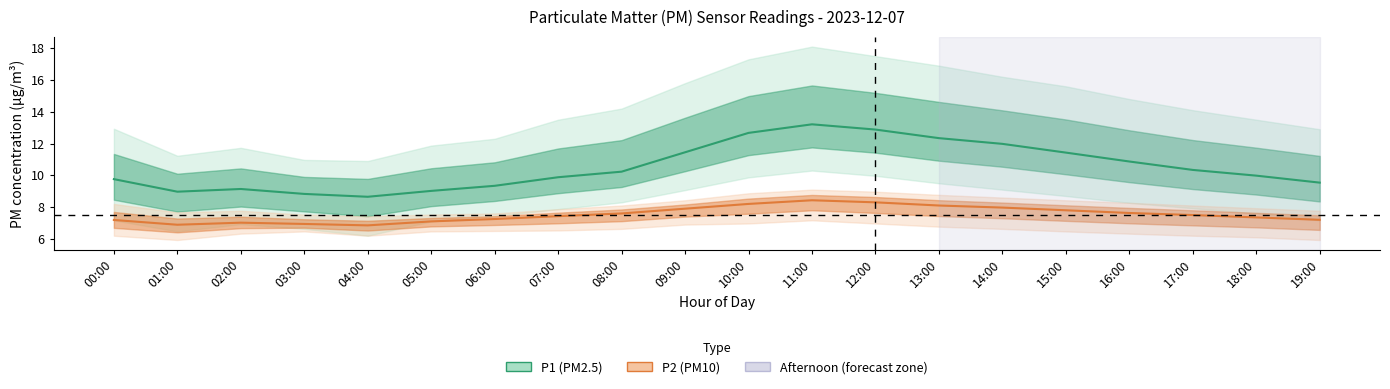

What position from the right is 11:00?

9